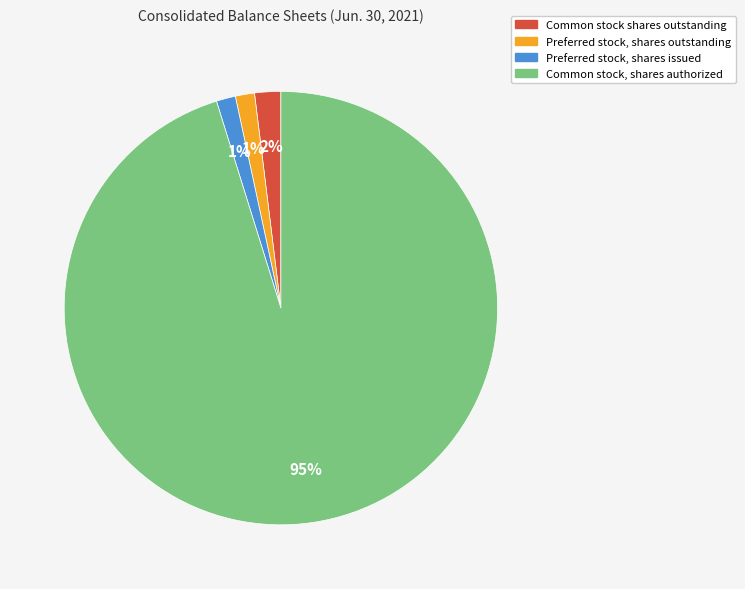

What is the largest slice in the pie chart?

Common stock, shares authorized